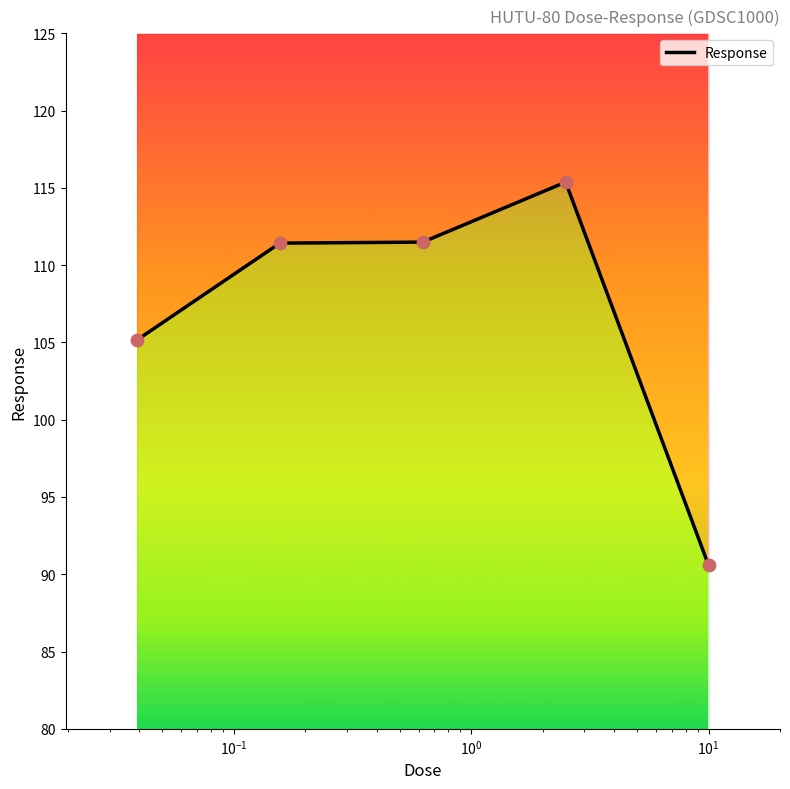

What is the change in value from $\mathdefault{10^{-1}}$ to $\mathdefault{10^{0}}$?

+3.9